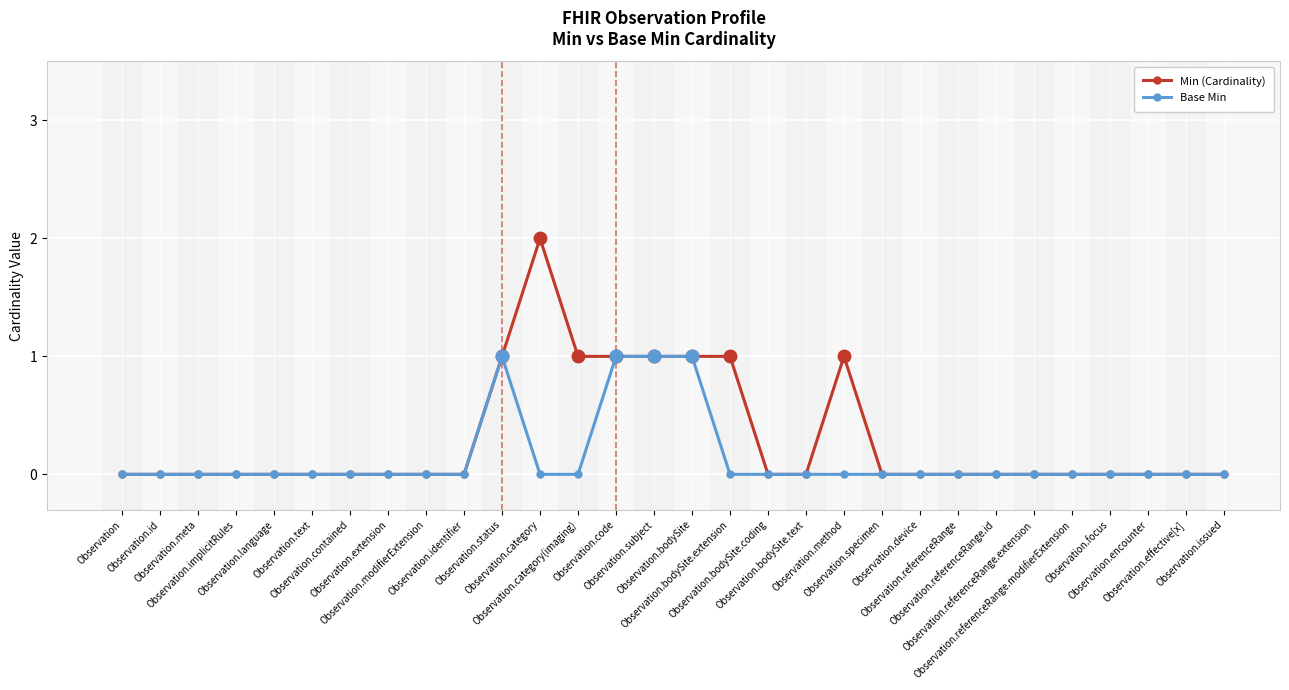

Is it true that Min (Cardinality) equals 0 at Observation.referenceRange.id?

True